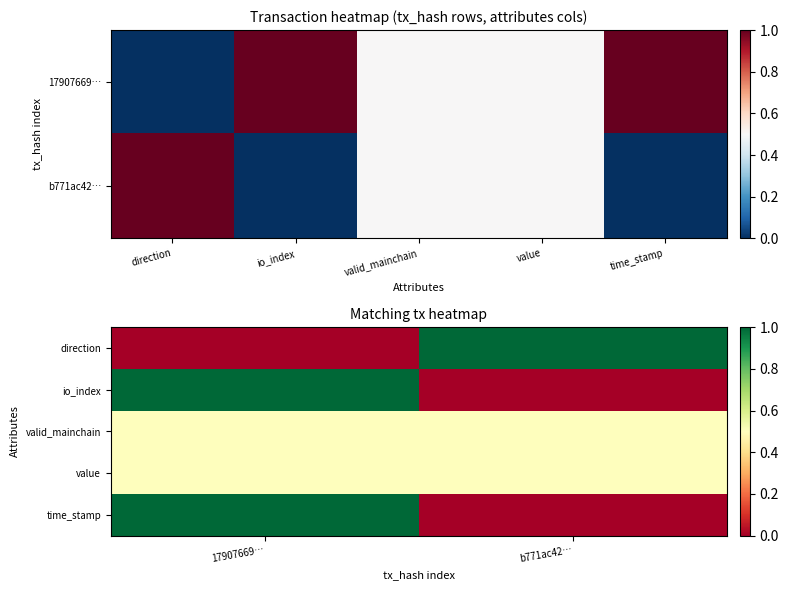

True or false: io_index has a value of 1.0 at 17907669….

True